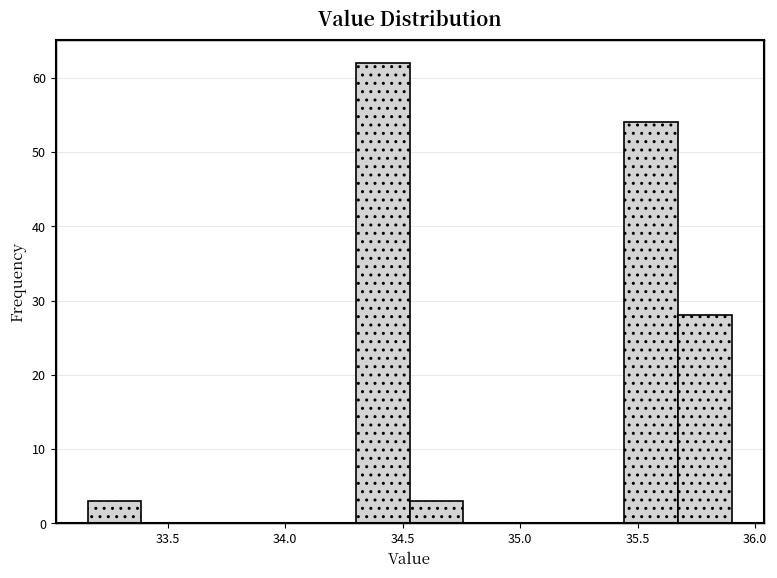

Reading left to right, list every bar in this chart as the range it spans on the x-axis followed by its height. Neither the bar edges nor the heights are printed on the chart, so give them approximately, as read against the axes.

33.15 to 33.40: 3
33.40 to 33.60: 0
33.60 to 33.85: 0
33.85 to 34.05: 0
34.05 to 34.30: 0
34.30 to 34.55: 62
34.55 to 34.75: 3
34.75 to 35.00: 0
35.00 to 35.20: 0
35.20 to 35.45: 0
35.45 to 35.65: 54
35.65 to 35.90: 28